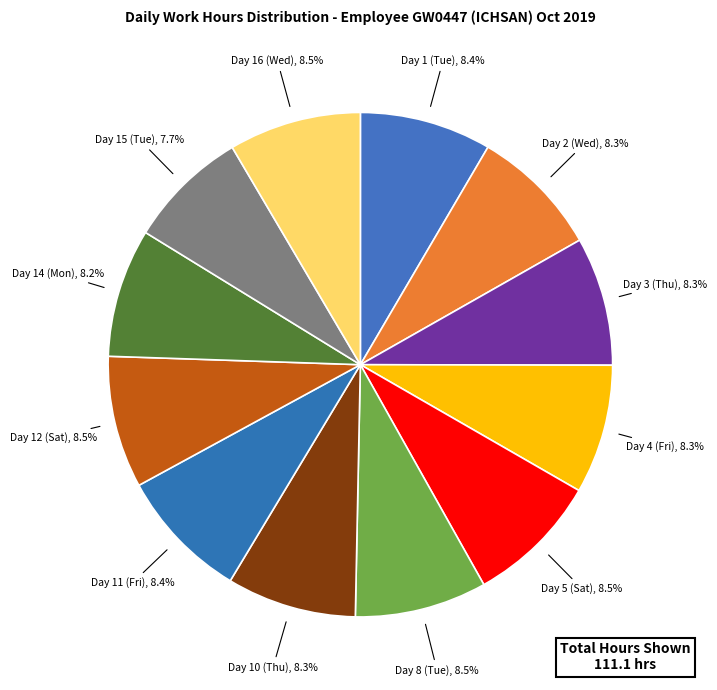

What is the smallest slice in the pie chart?

Day 15 (Tue)